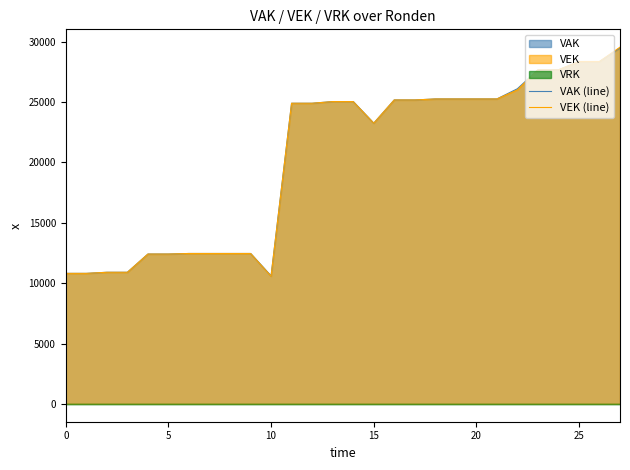

What is the difference between the maximum and minimum values in the VAK (line) series?

18891